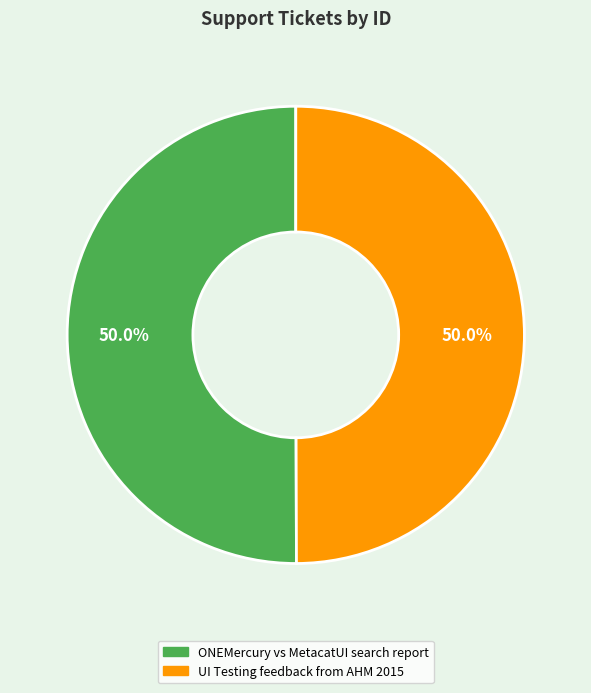

How many slices are in this pie chart?

2